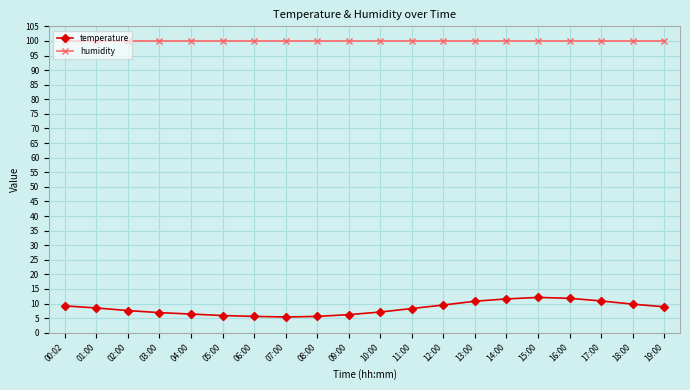

True or false: humidity and temperature cross at least once.

False